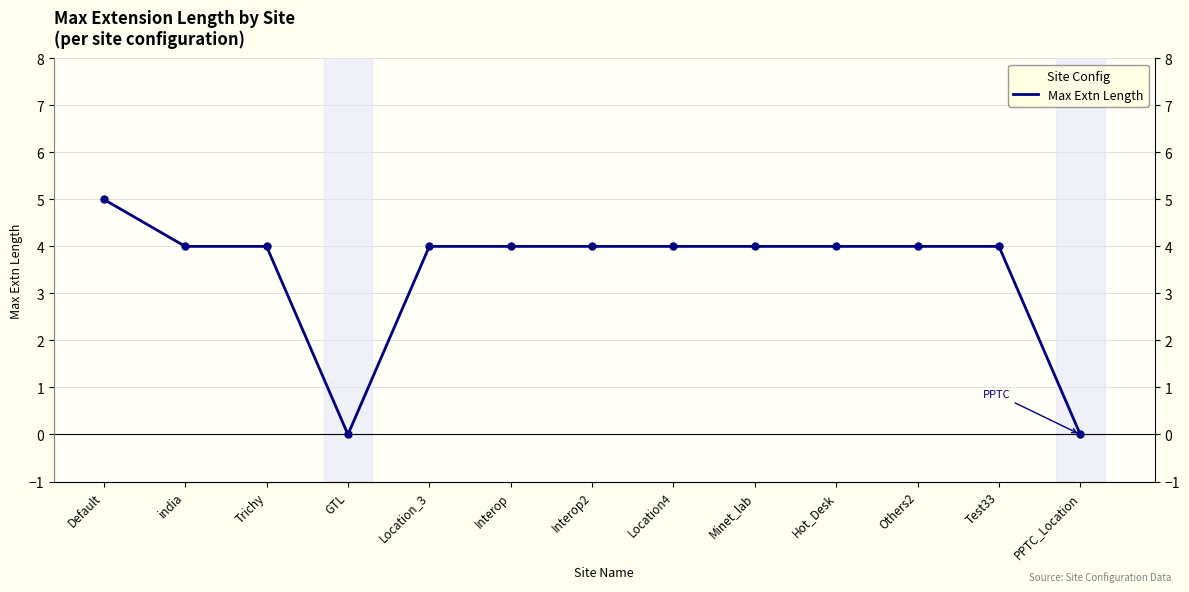

How many values are above zero?

11